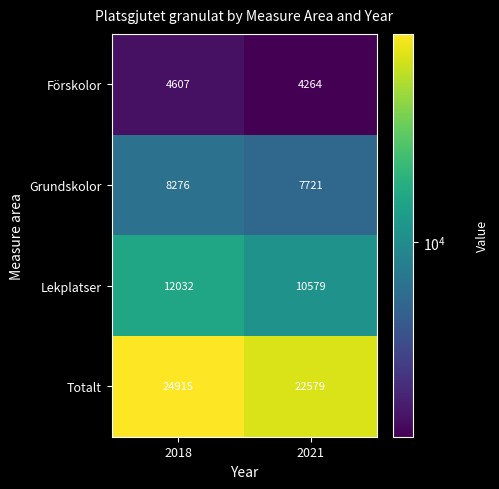

Reading left to right, list all the values displayed in this chart.

Förskolor: 2018=4607	2021=4264
Grundskolor: 2018=8276	2021=7721
Lekplatser: 2018=12032	2021=10579
Totalt: 2018=24915	2021=22579